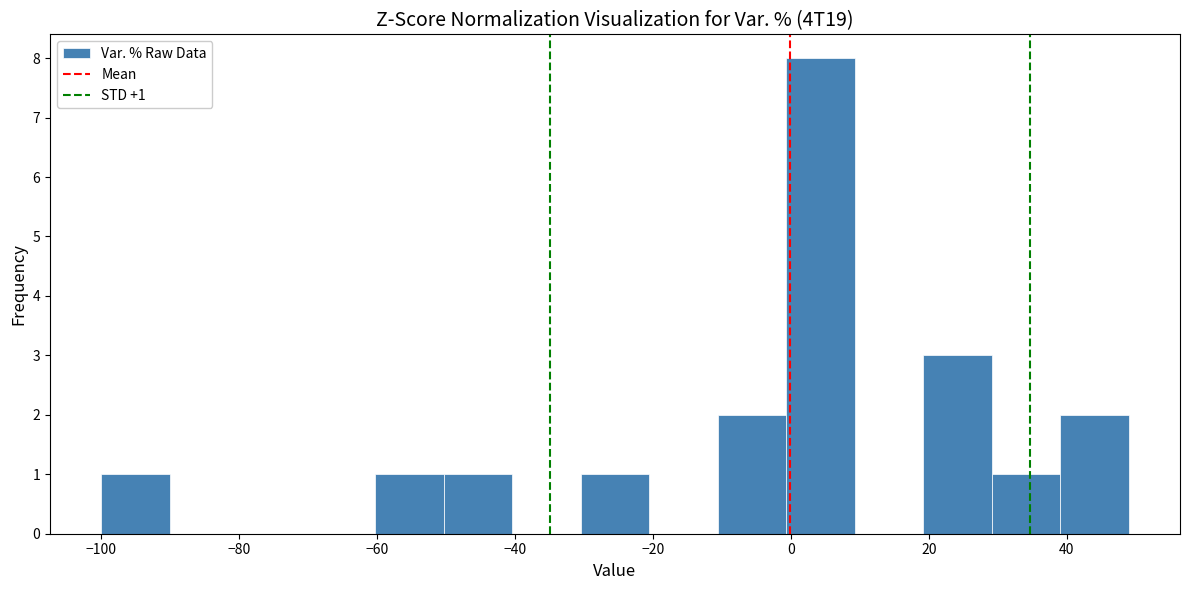

Over which range of the x-axis is the bar tallest?

0 to 10